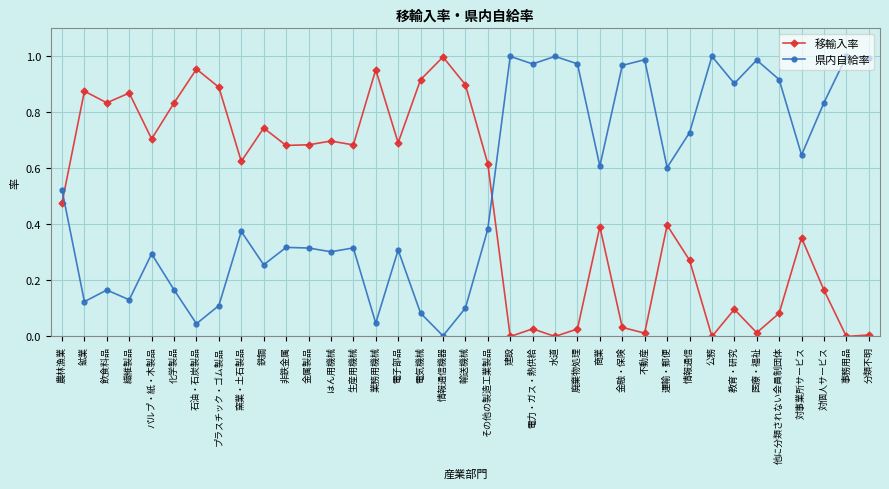

Does the chart have visible grid lines?

Yes